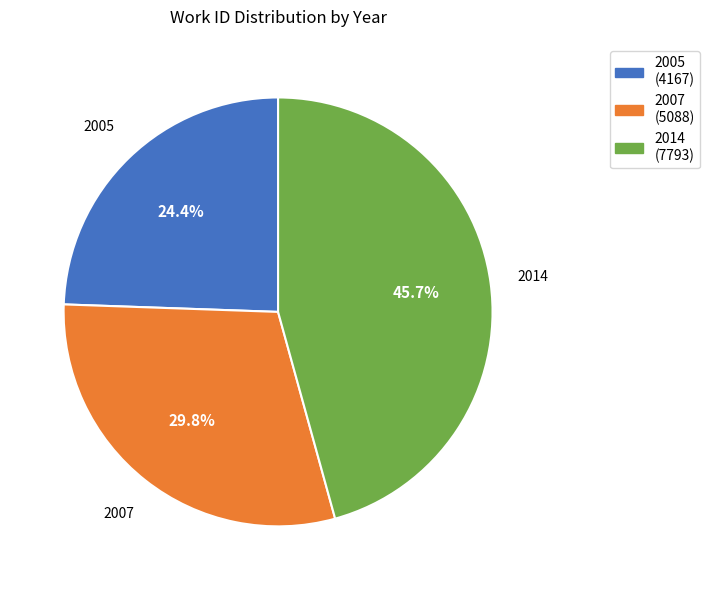

Count the number of slices in the pie.

3